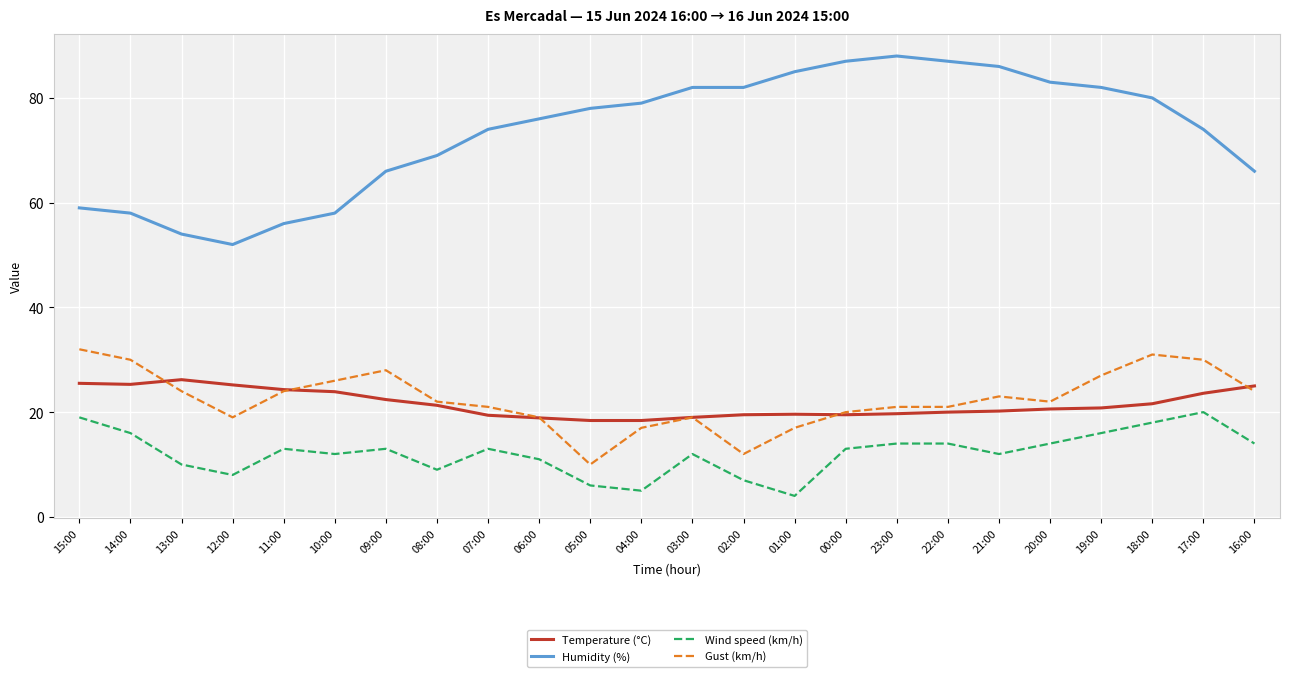

At which label is Humidity (%) closest to 70?

08:00